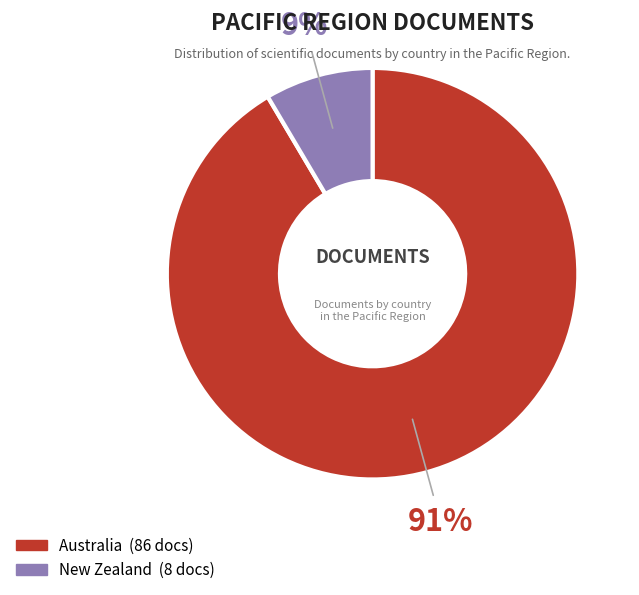

True or false: New Zealand accounts for 9% of the total.

True